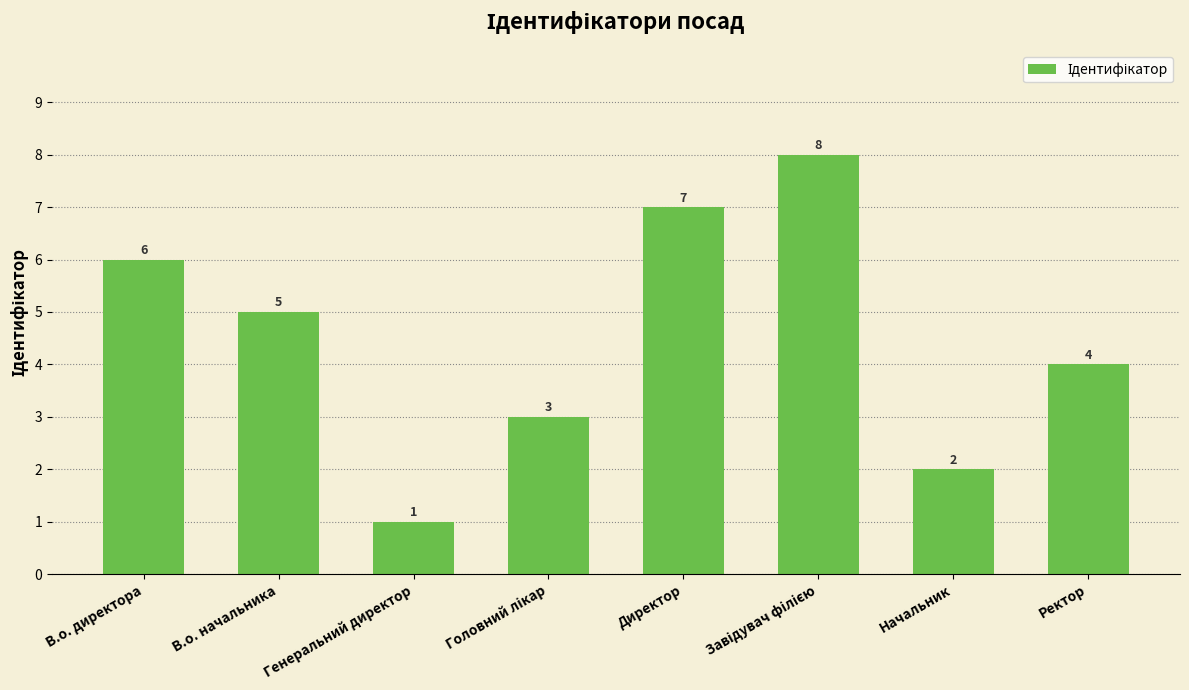

Which has a higher value, Начальник or Директор?

Директор